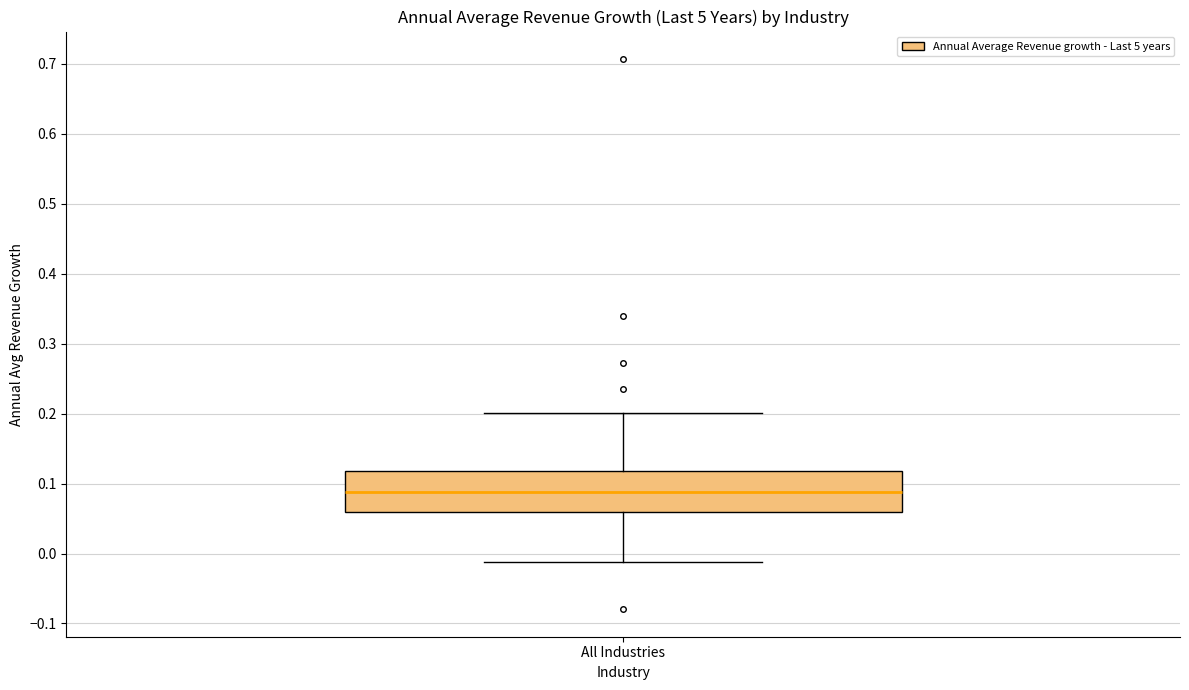

Read this box plot against the y-axis: the position of the median line, the range covered by the box, and the ends of both whiskers. The values are not printed on the chart, so give them approximately, as read against the axis.

median 0.09, box 0.06 to 0.12, whiskers -0.01 to 0.20